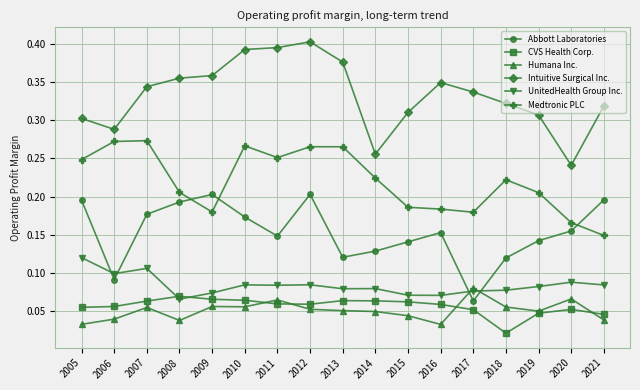

Does the chart display data point markers on the line(s)?

Yes